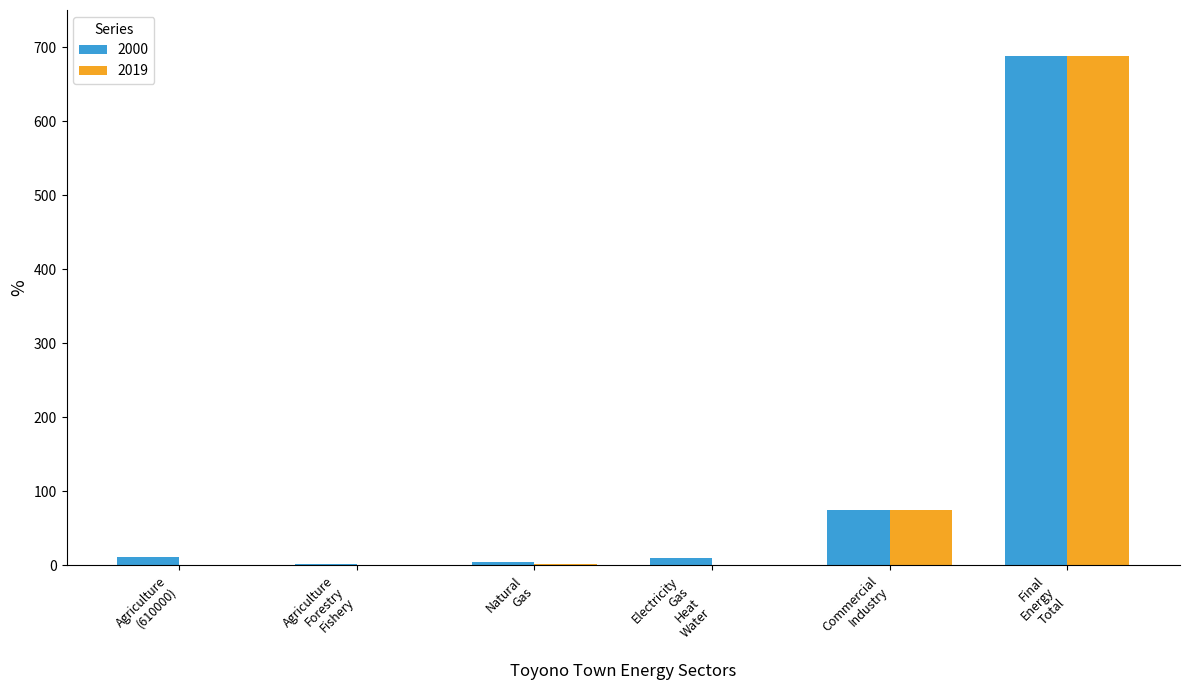

What is the sum of the 2000 values at Electricity
Gas
Heat
Water and Natural
Gas?

14.1